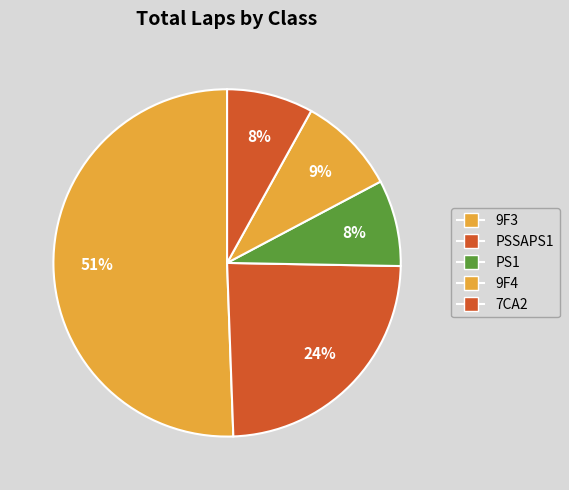

How many slices are in this pie chart?

5